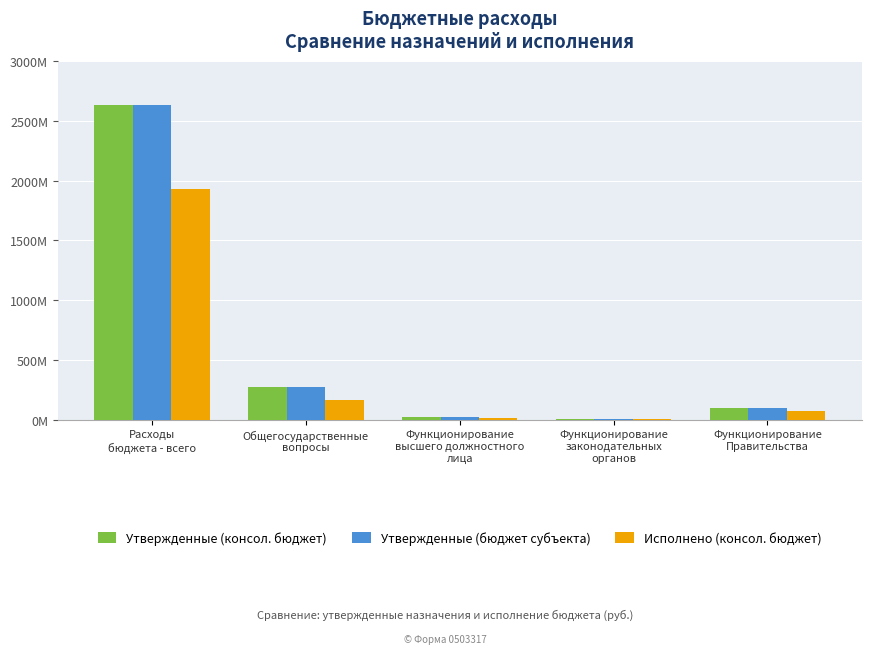

Reading right to left, what are all the values shown in this chart?

Утвержденные (консол. бюджет): 95412902.1	8043755.1	20993196.0	274416562.5	2633308930.1
Утвержденные (бюджет субъекта): 95412902.1	8043755.1	20993196.0	274416562.5	2633308930.1
Исполнено (консол. бюджет): 74437341.7	6793055.9	17605003.8	160860928.6	1929967889.9